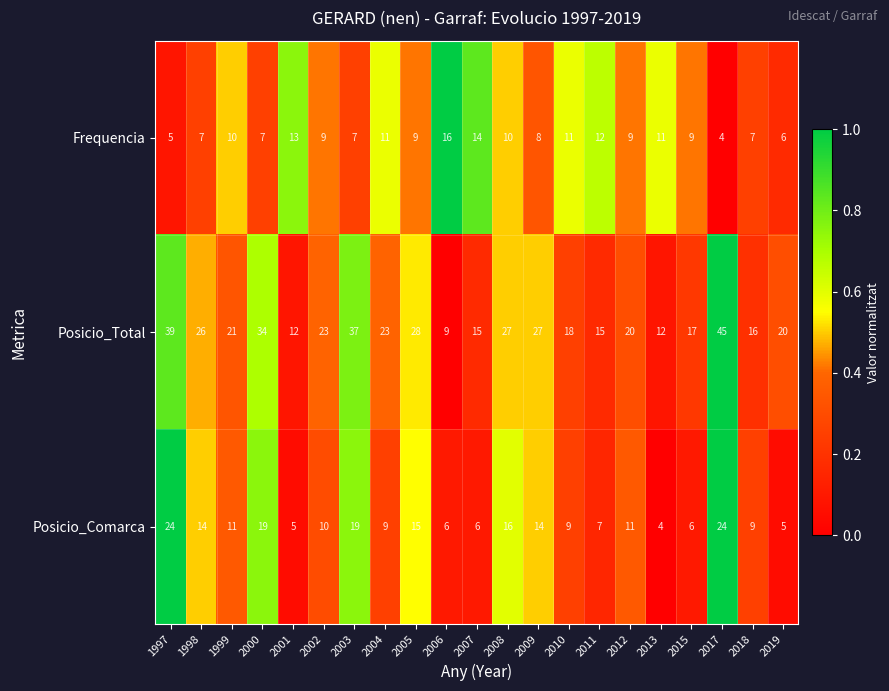

True or false: Posicio_Comarca has a value of 9 at 2018.

True